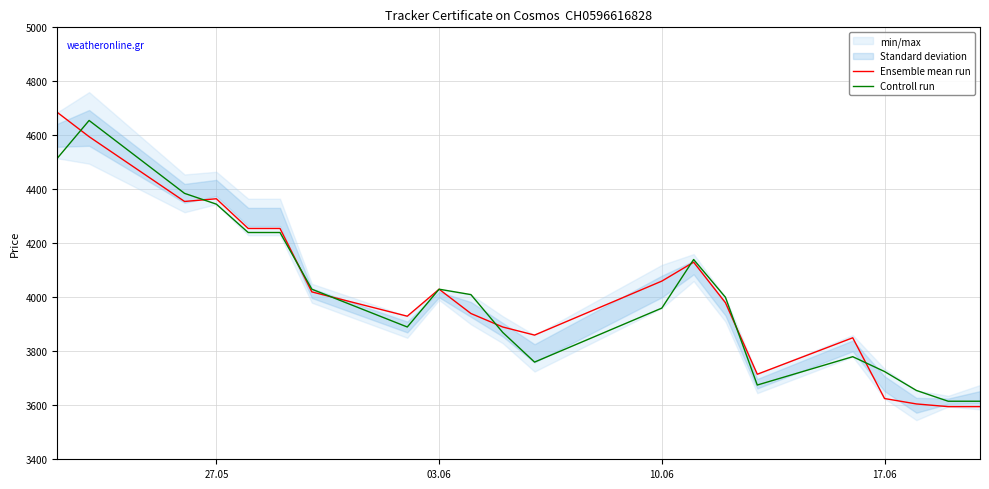

What is the highest value of the Ensemble mean run series?

4685